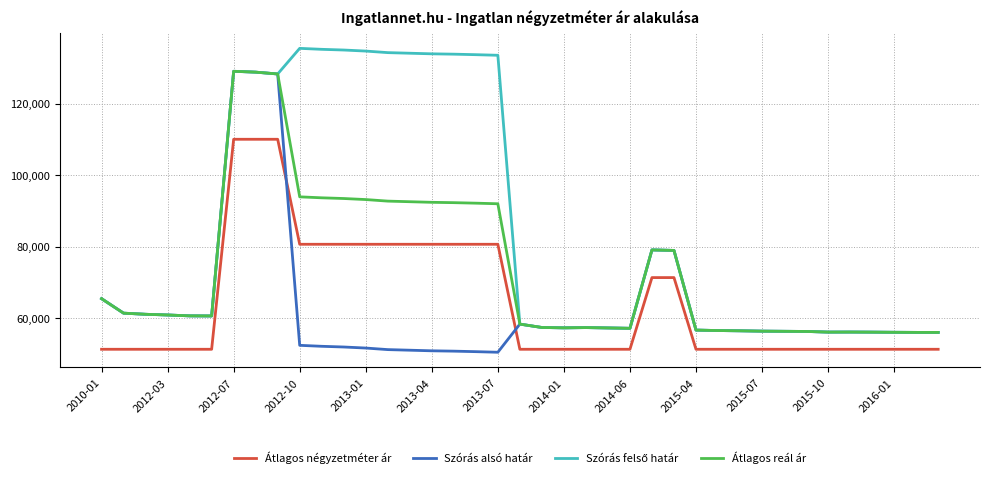

True or false: Átlagos reál ár and Átlagos négyzetméter ár cross at least once.

False